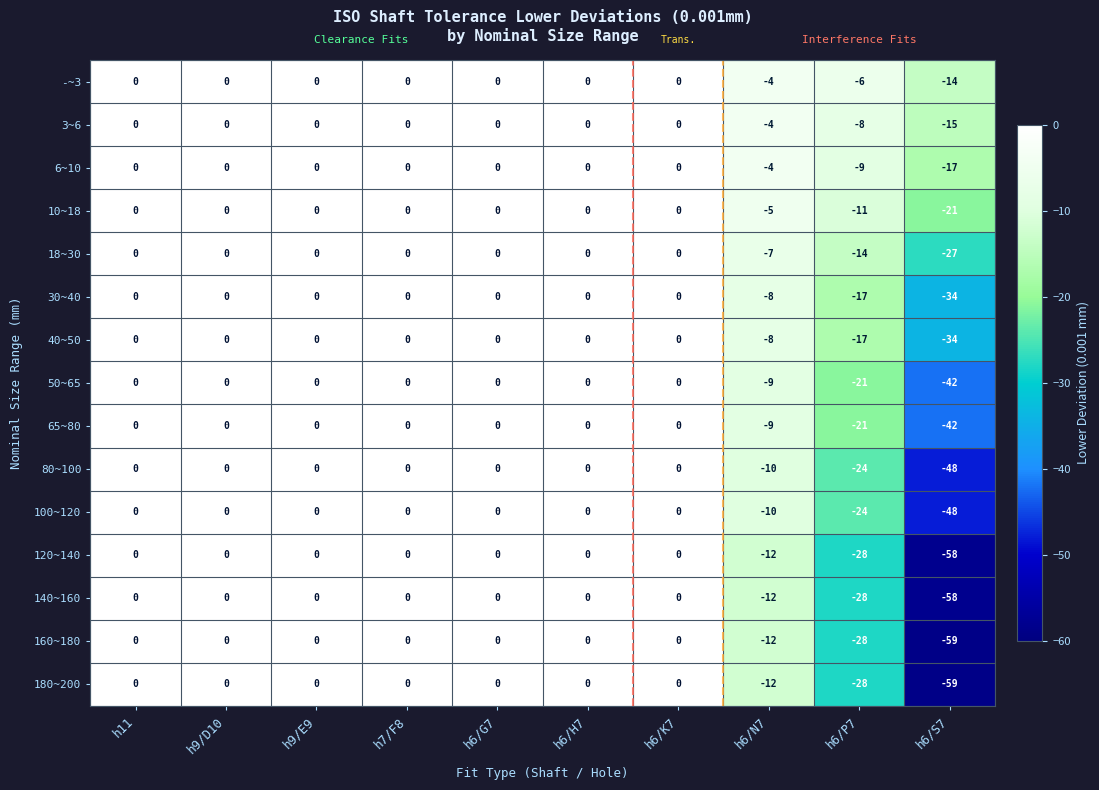

What is the spread (max minus min) of values at h6/N7?

8